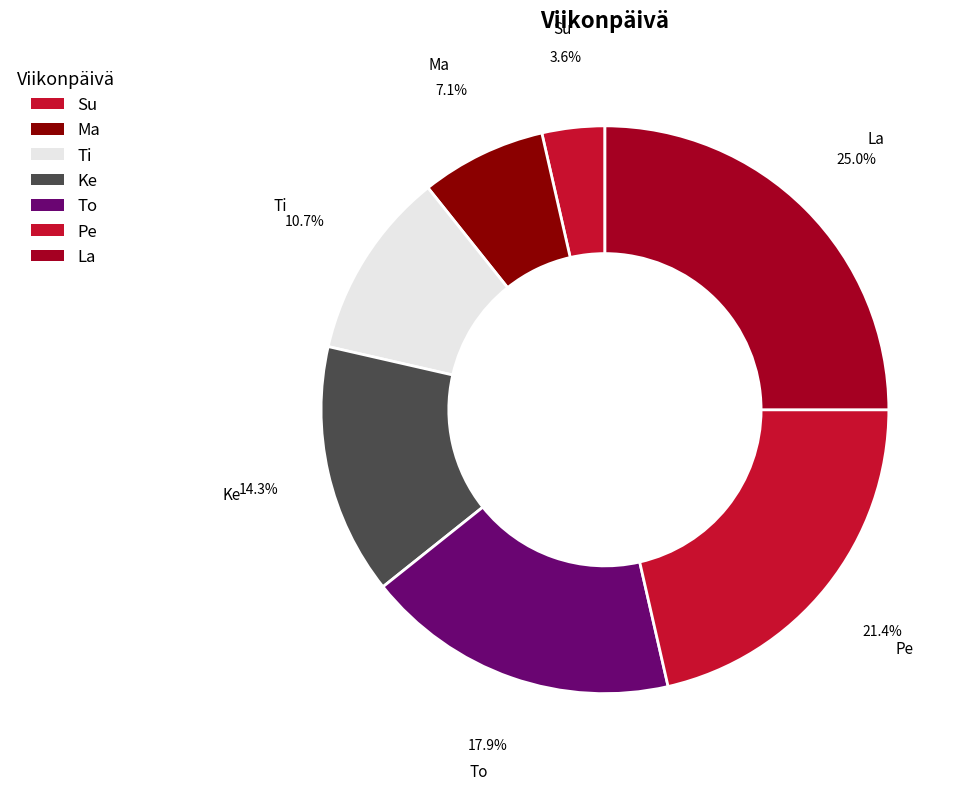

Is there a majority slice in this chart?

No